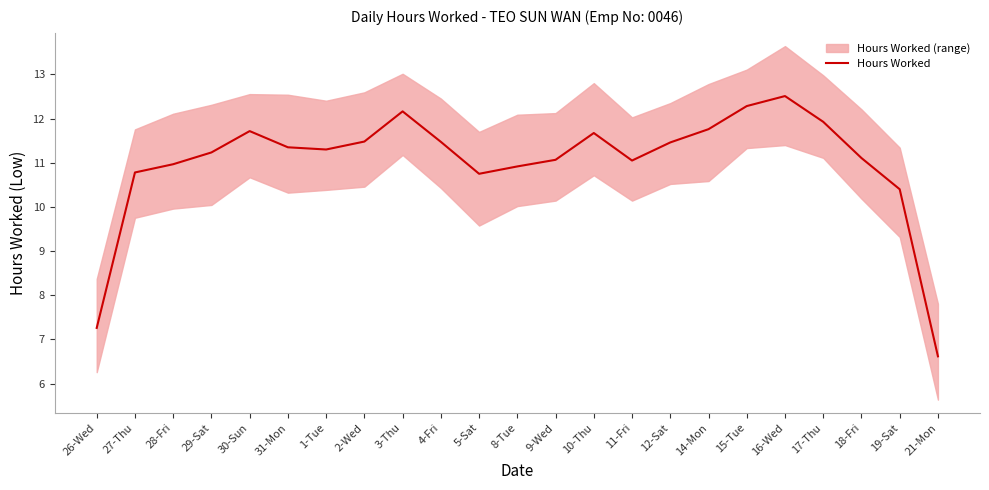

What is the value of the 23rd point from the left?

6.6